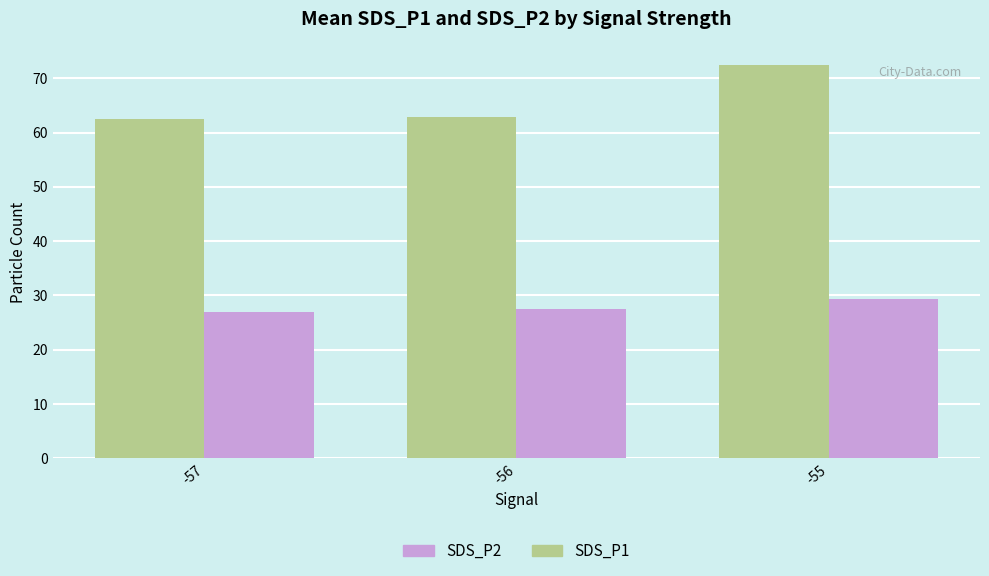

How many groups of bars are there?

3